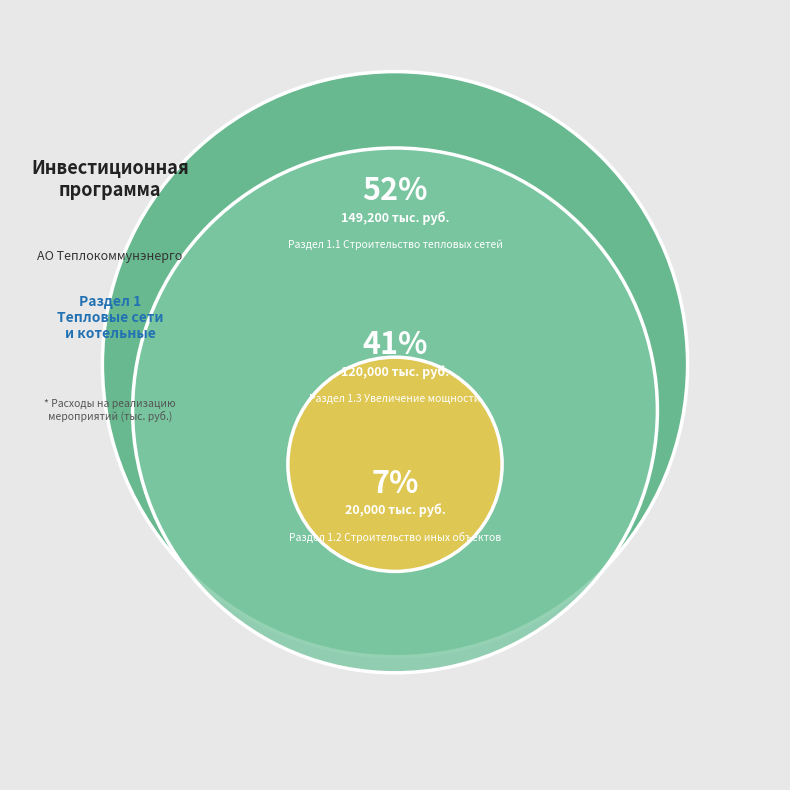

Count the number of slices in the pie.

3